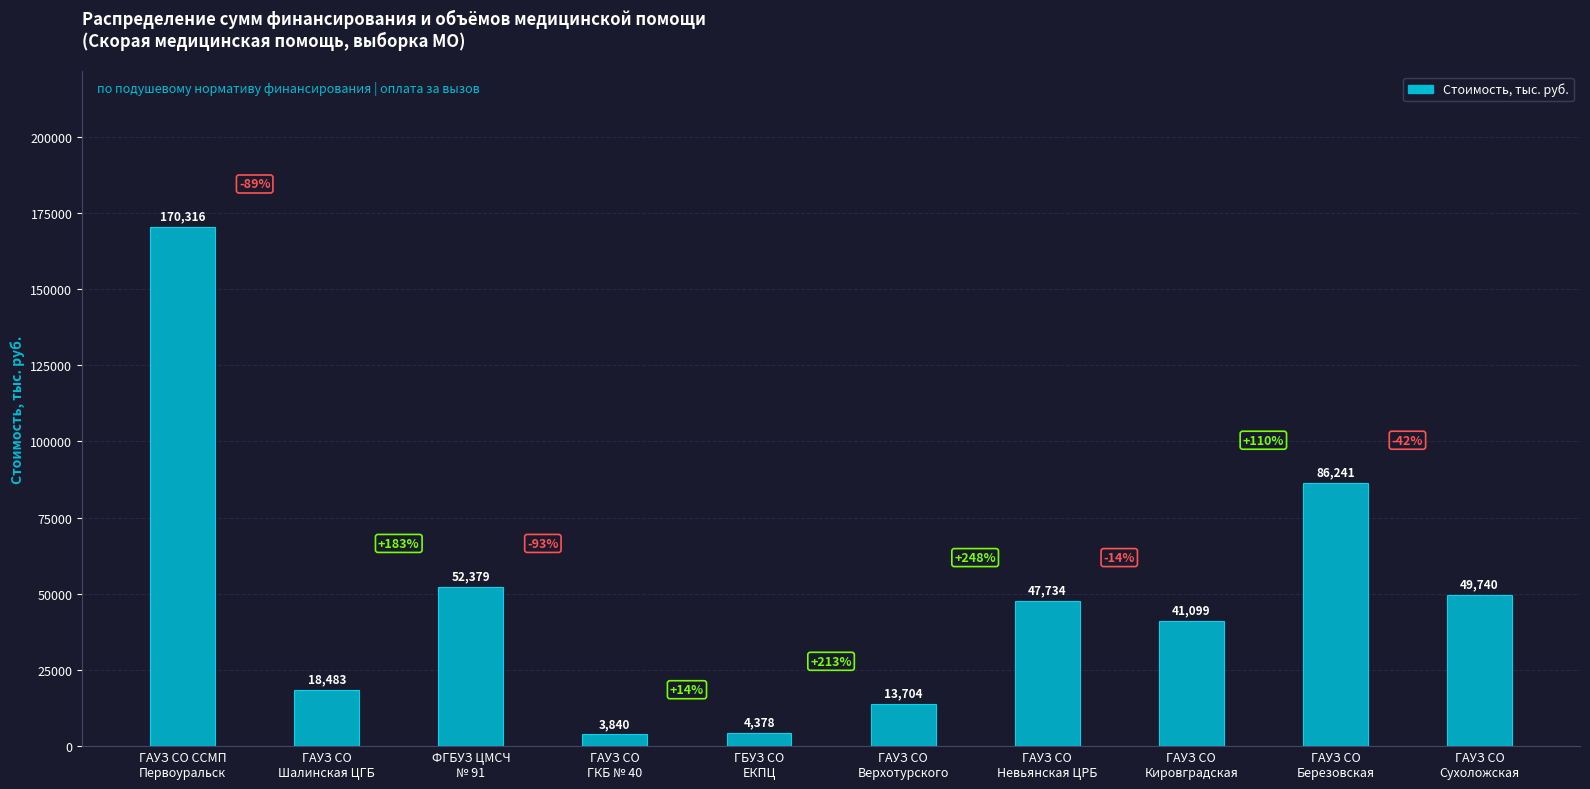

What is the label of the 5th bar from the right?

ГАУЗ СО
Верхотурского